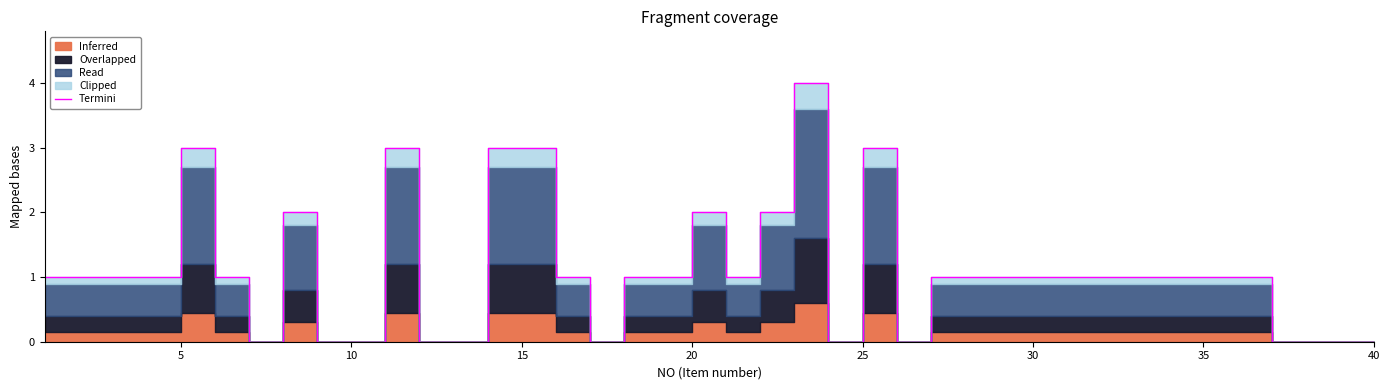

What is the label of the 30th point from the right?

10